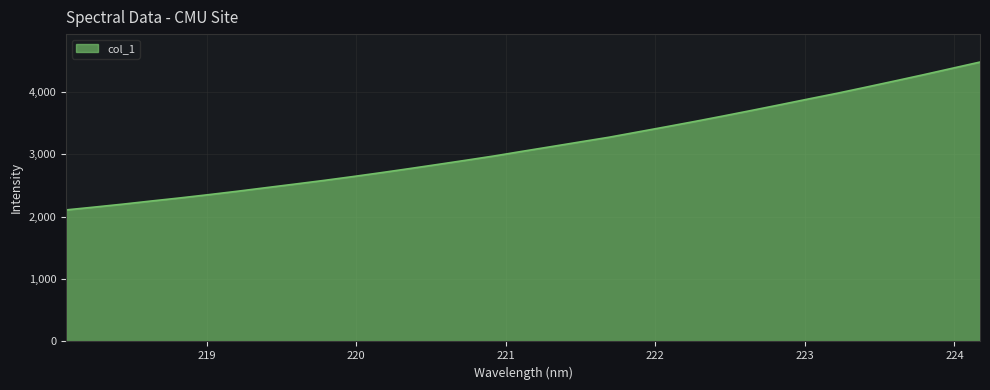

What is the difference between the maximum and minimum values?

2369.6